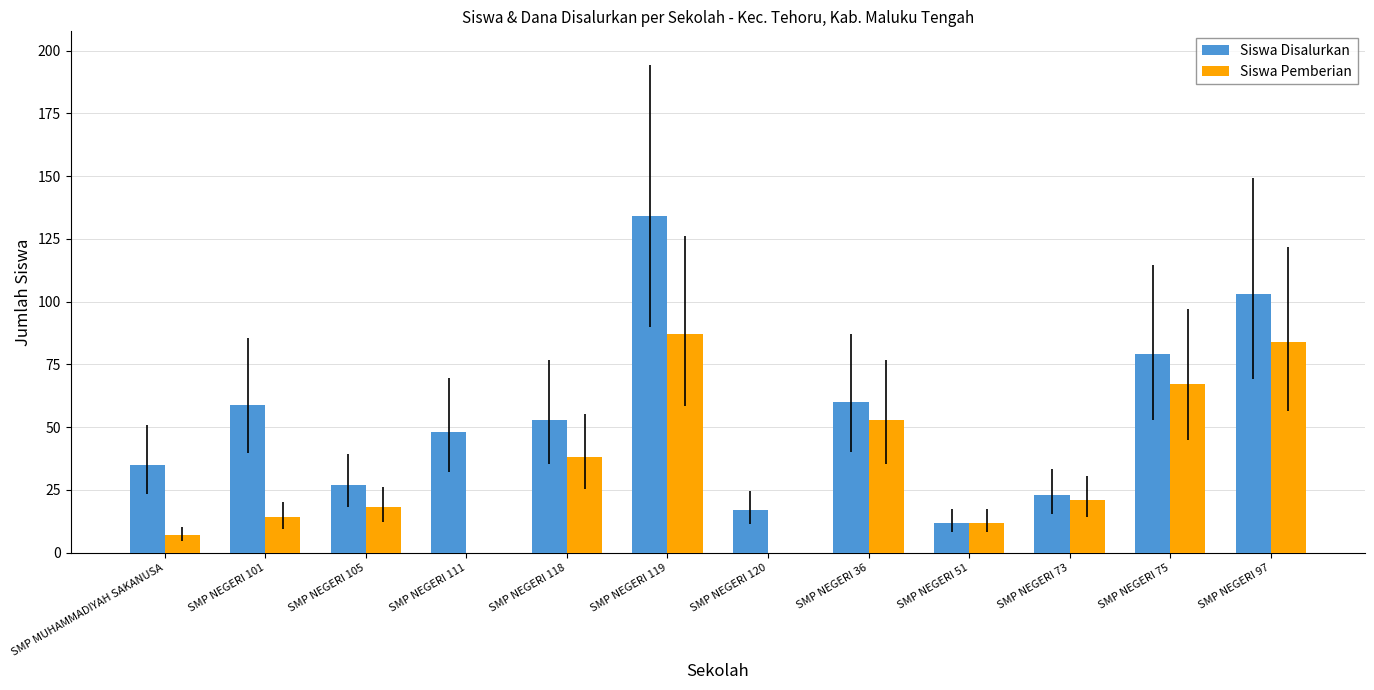

How many series are shown in this chart?

2